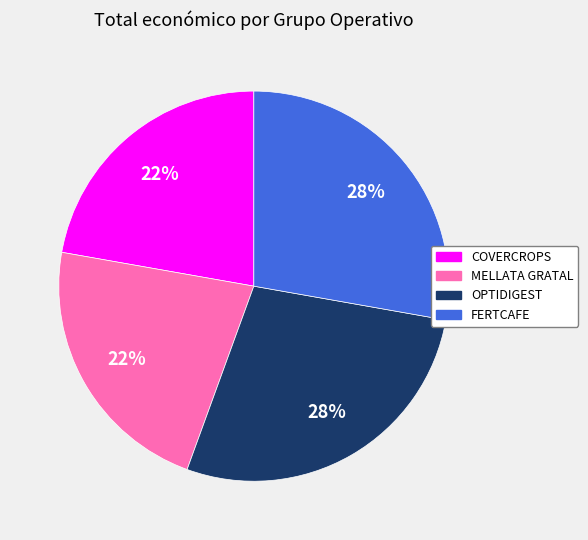

Is there a majority slice in this chart?

No